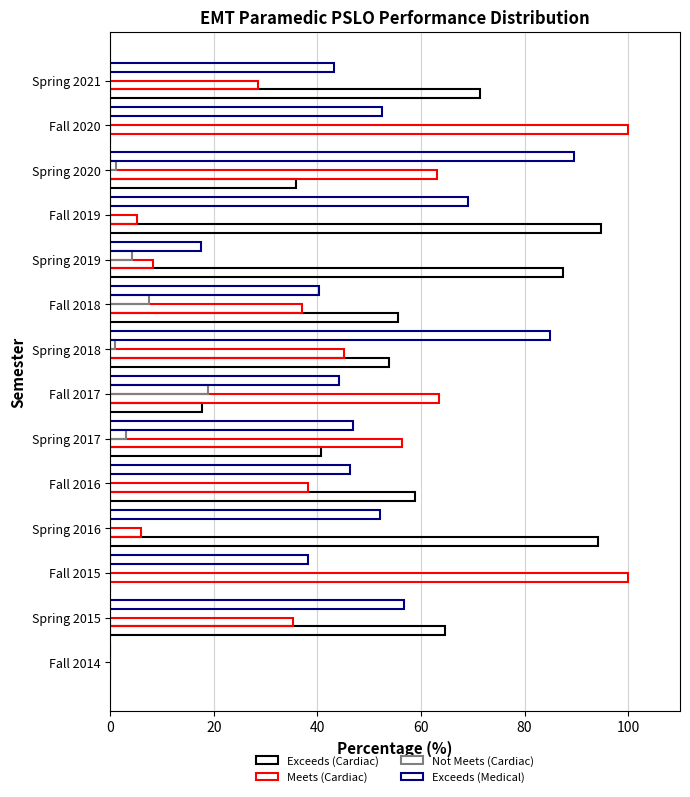

How many data points does each series have?

14